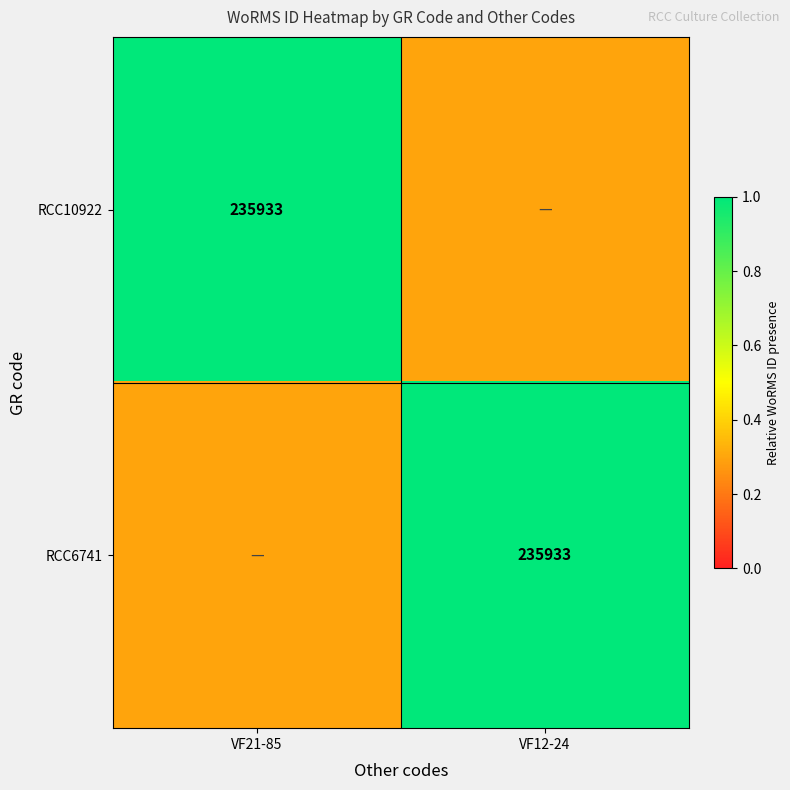

The value of RCC6741 at VF12-24 is 347689.1. True or false?

False